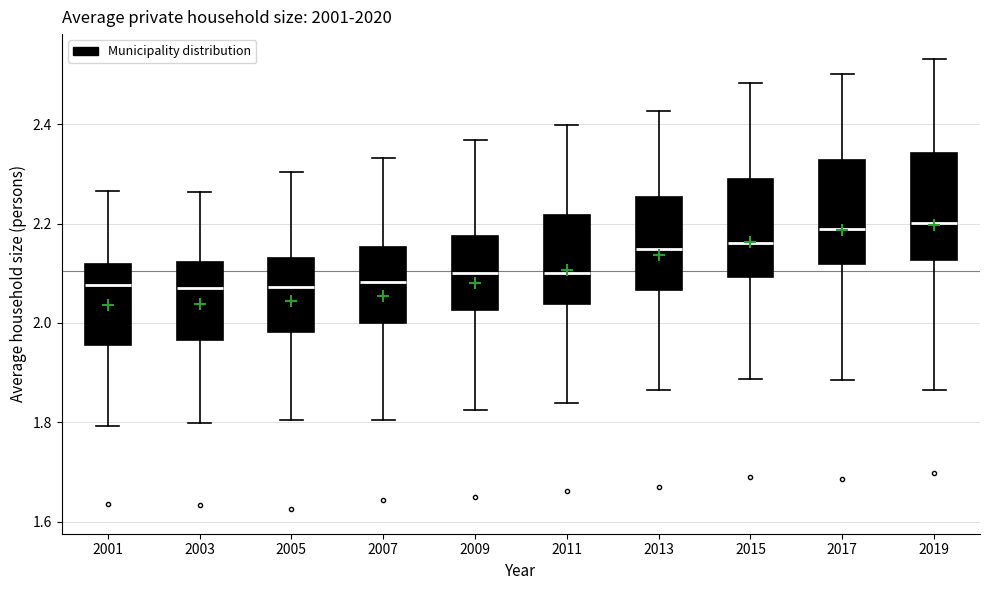

Reading left to right, transcribe this box plot: for each box, give where its median line is, the range the box spans, and where its two whiskers end, as read against the y-axis. The values are not printed on the chart, so give them approximately, as read against the axis.

2001: median 2.08, box 1.96 to 2.12, whiskers 1.80 to 2.26
2003: median 2.08, box 1.96 to 2.12, whiskers 1.80 to 2.26
2005: median 2.08, box 1.98 to 2.14, whiskers 1.80 to 2.30
2007: median 2.08, box 2.00 to 2.16, whiskers 1.80 to 2.34
2009: median 2.10, box 2.02 to 2.18, whiskers 1.82 to 2.36
2011: median 2.10, box 2.04 to 2.22, whiskers 1.84 to 2.40
2013: median 2.14, box 2.06 to 2.26, whiskers 1.86 to 2.42
2015: median 2.16, box 2.10 to 2.28, whiskers 1.88 to 2.48
2017: median 2.18, box 2.12 to 2.32, whiskers 1.88 to 2.50
2019: median 2.20, box 2.12 to 2.34, whiskers 1.86 to 2.54